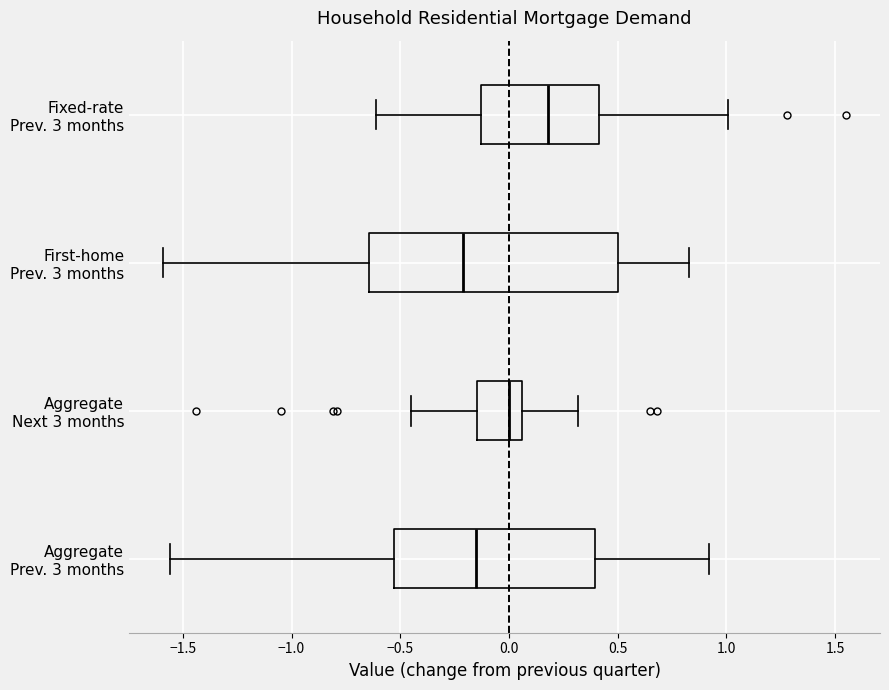

Where does the right whisker of the box for Aggregate Prev. 3 months end on the x-axis? The values are not printed on the chart, so give them approximately, as read against the axis.

0.90